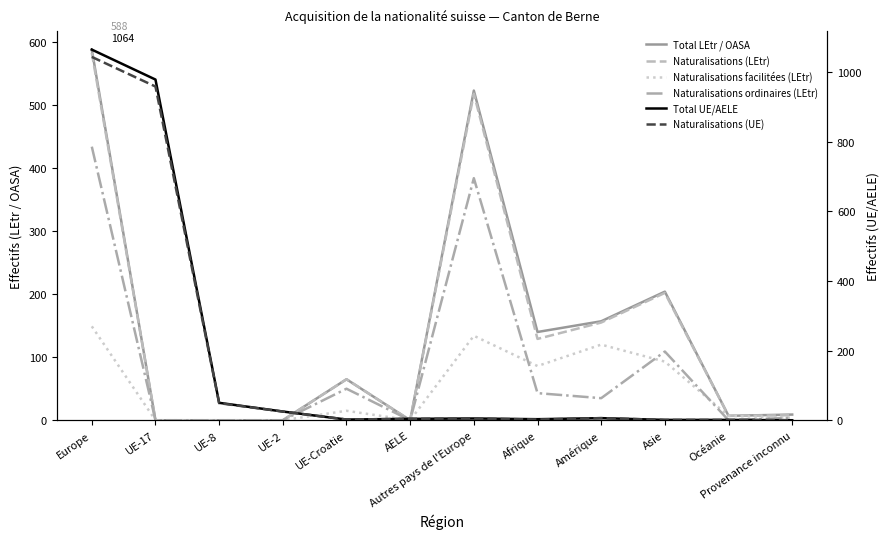

The Total UE/AELE series shows 3 at Afrique. True or false?

True